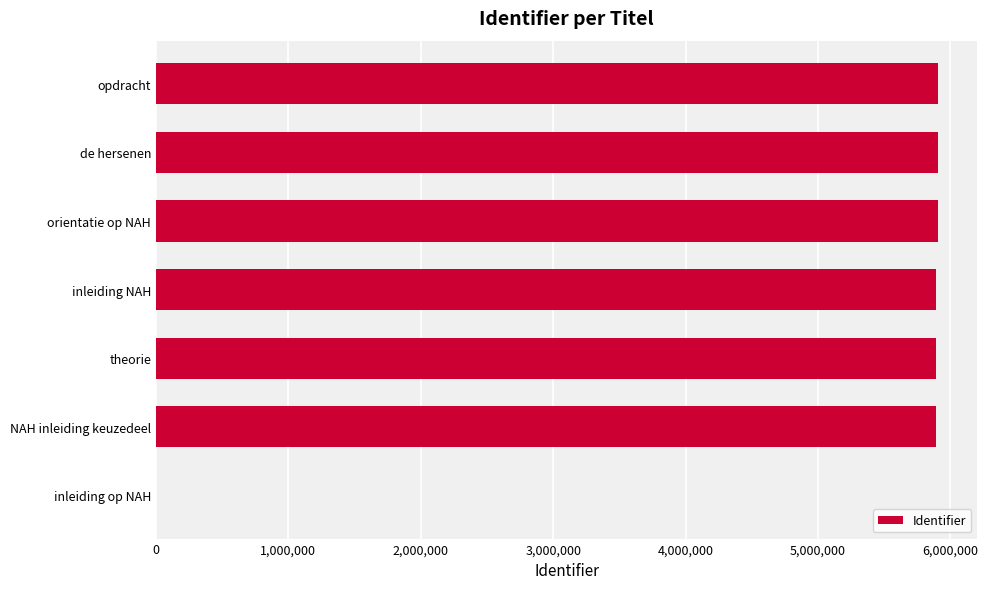

What is the ratio of the value at NAH inleiding keuzedeel to the value at orientatie op NAH?

1.0